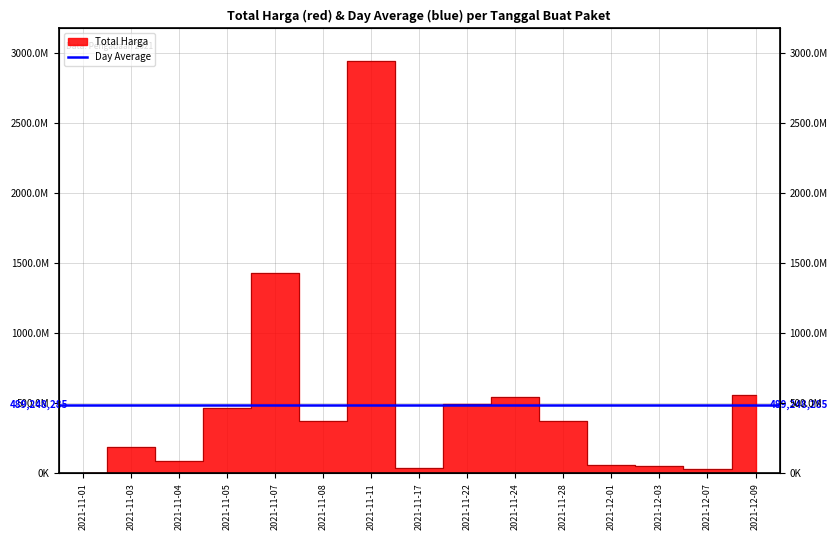

Does the chart display data point markers on the line(s)?

No